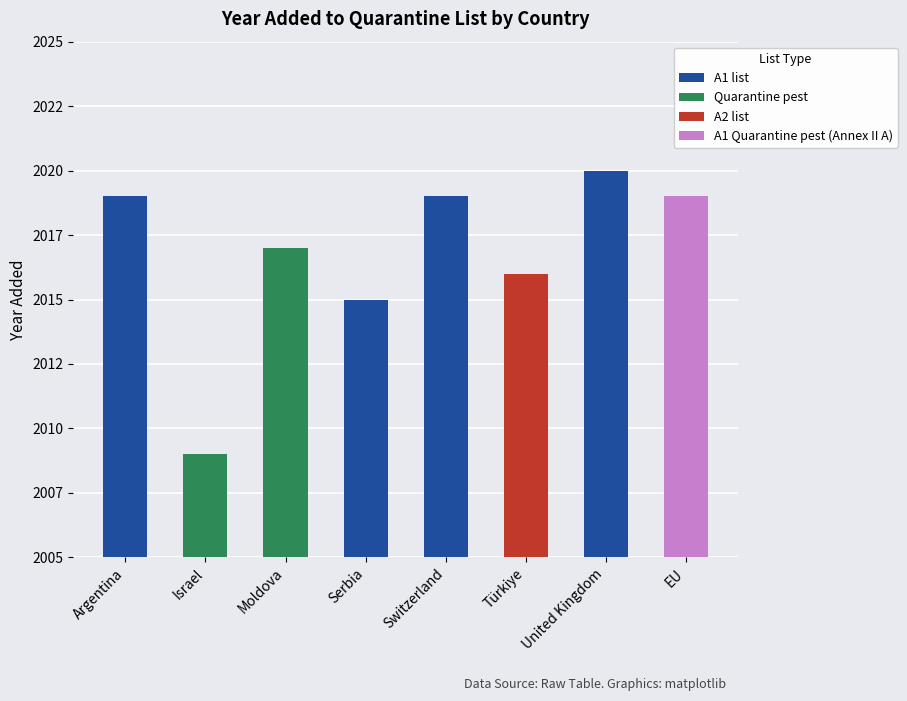

True or false: the data shows 755 at Moldova.

False